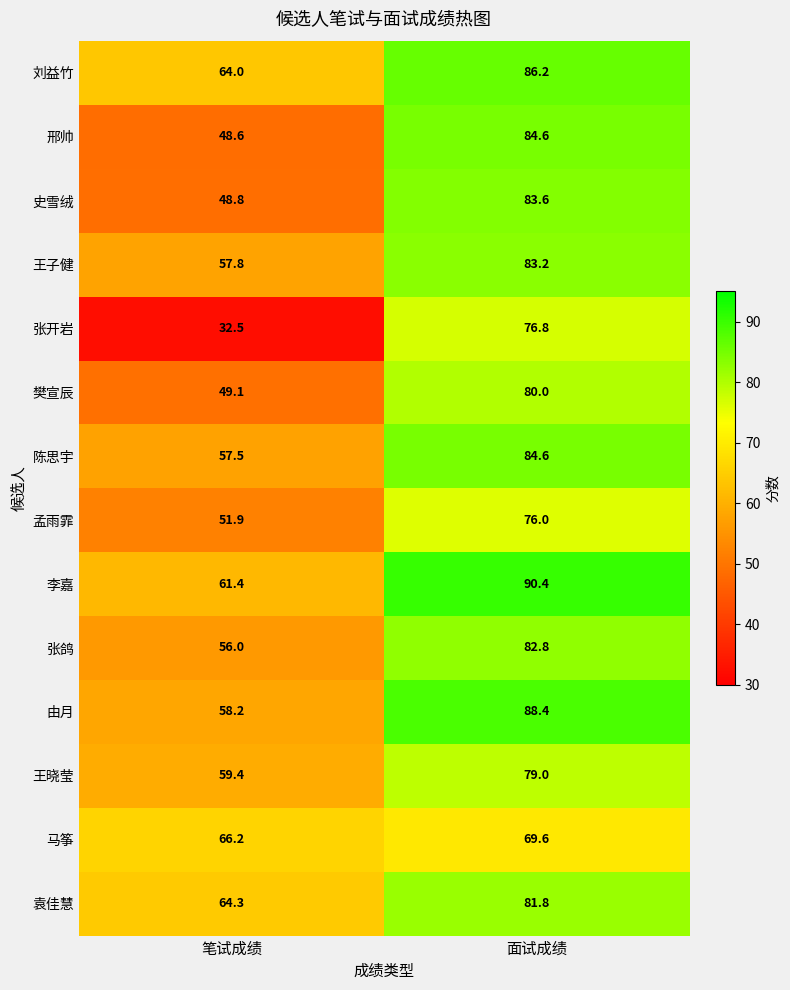

Count the number of categories in the chart.

2